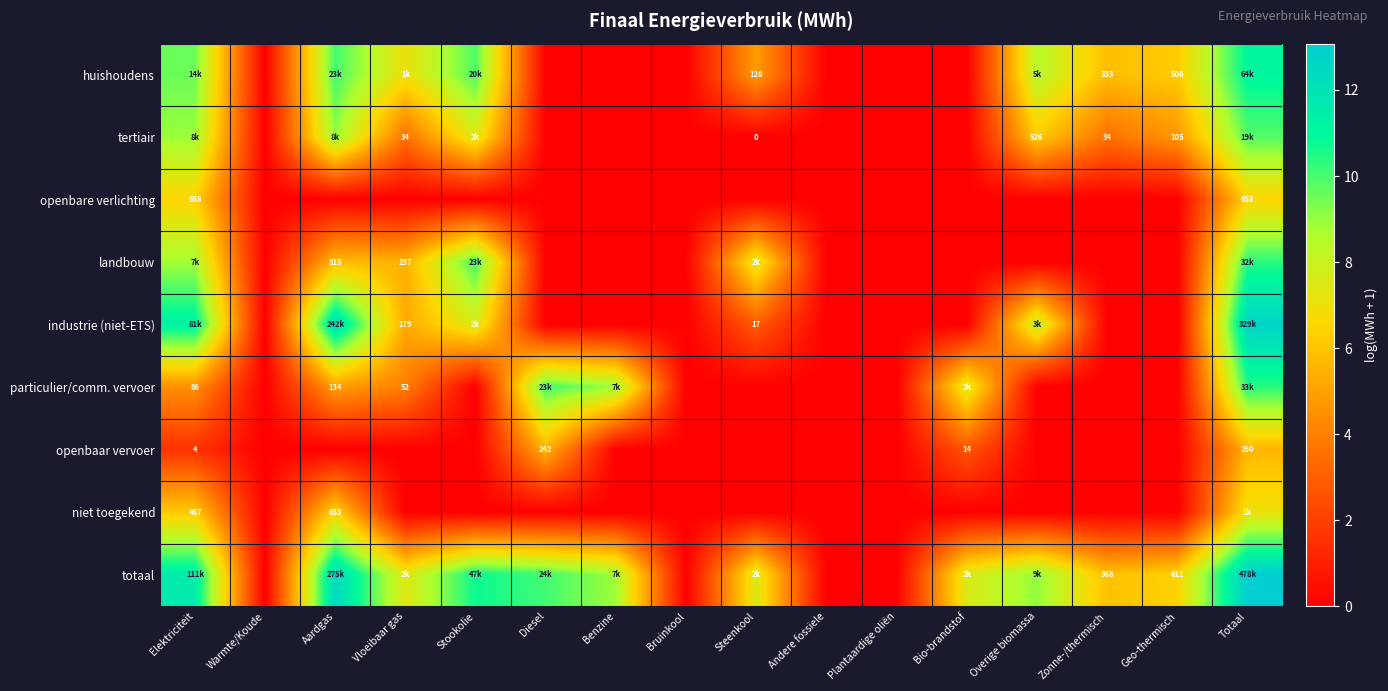

At Benzine, list the series in order from smallest to largest.

huishoudens, tertiair, openbare verlichting, landbouw, industrie (niet-ETS), openbaar vervoer, niet toegekend, particulier/comm. vervoer, totaal